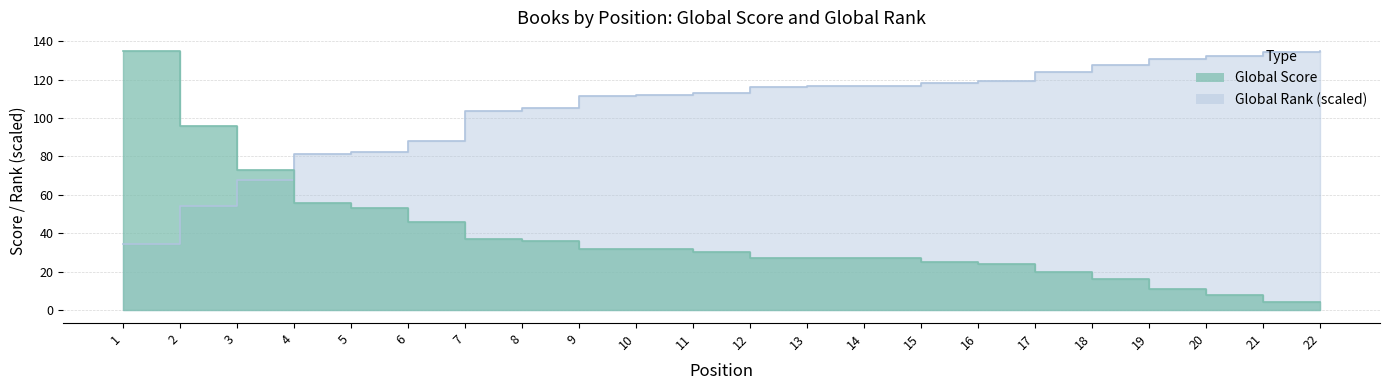

Rank the series by their average value, from lowest to highest.

Global Score, Global Rank